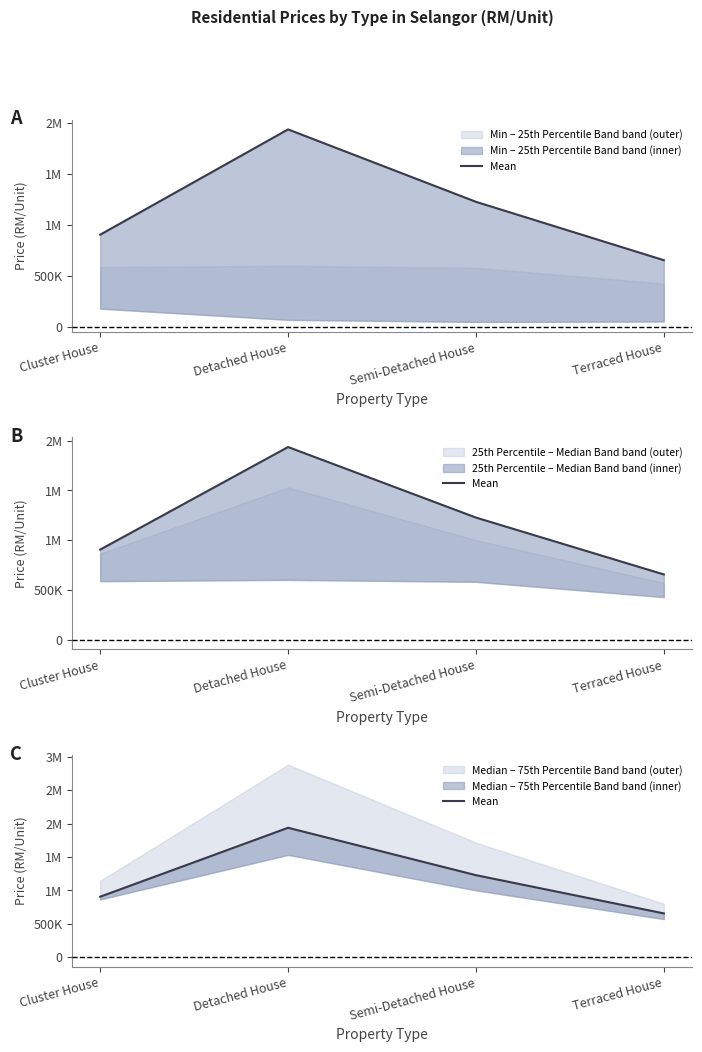

Does the chart display data point markers on the line(s)?

No